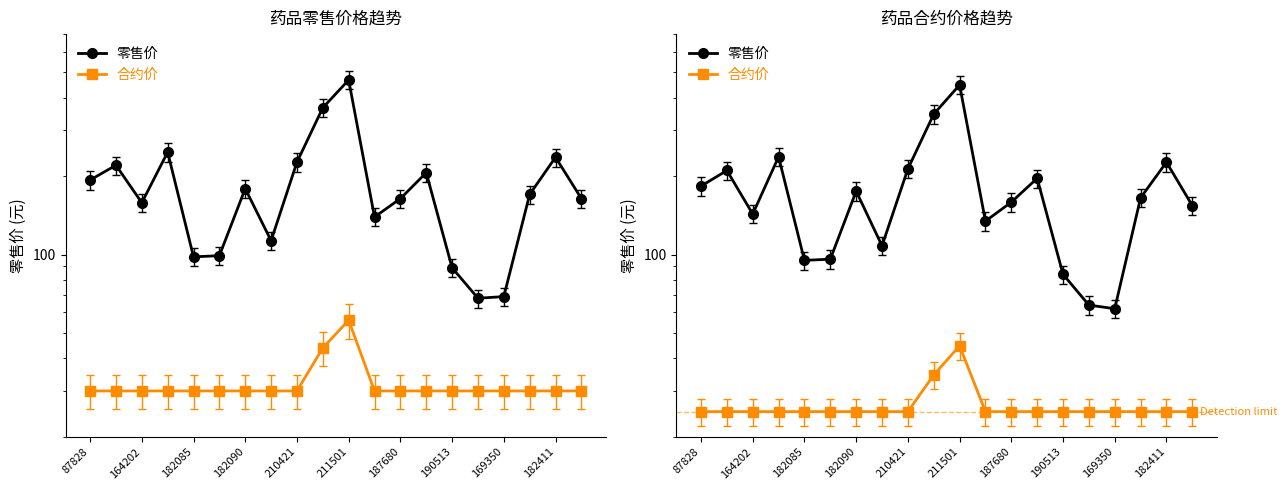

How many values in the 零售价 series exceed 165?

9